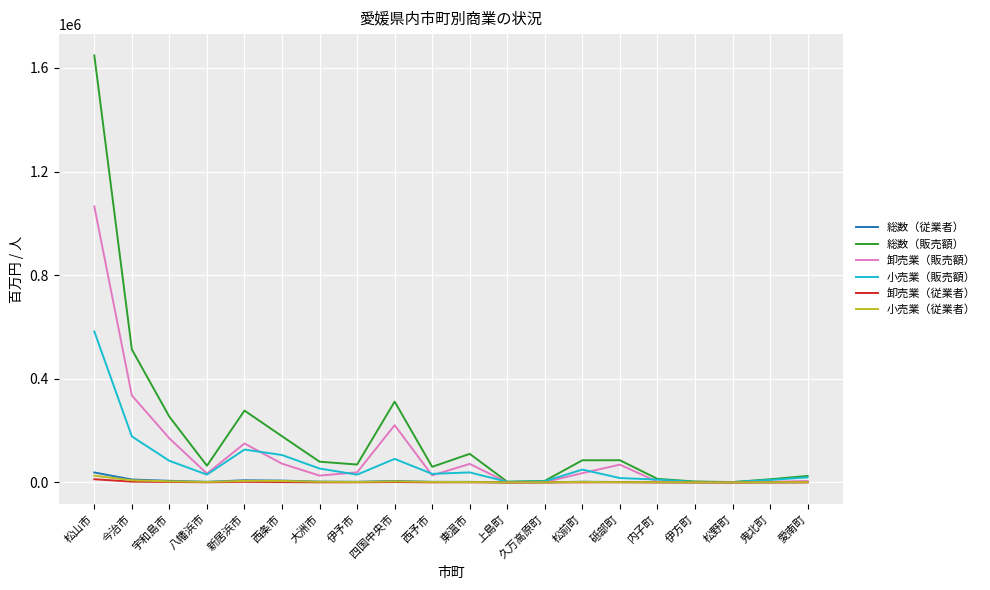

Which category has the highest value in the 総数（販売額） series?

松山市